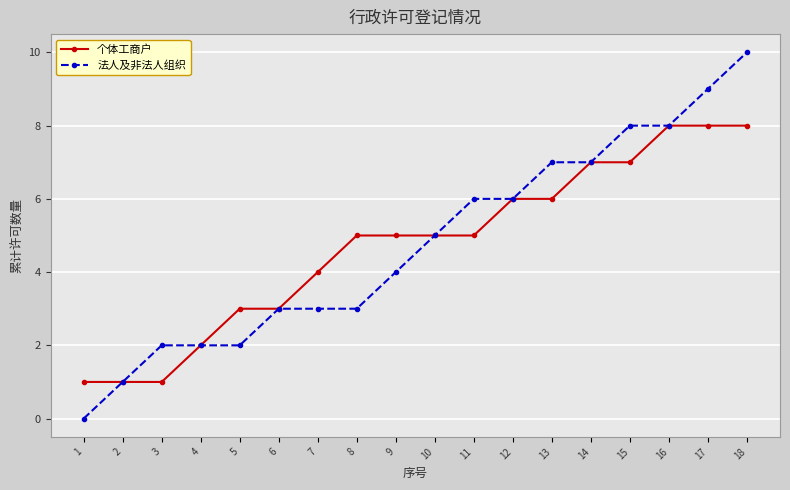

What is the sum of all 法人及非法人组织 values?

86